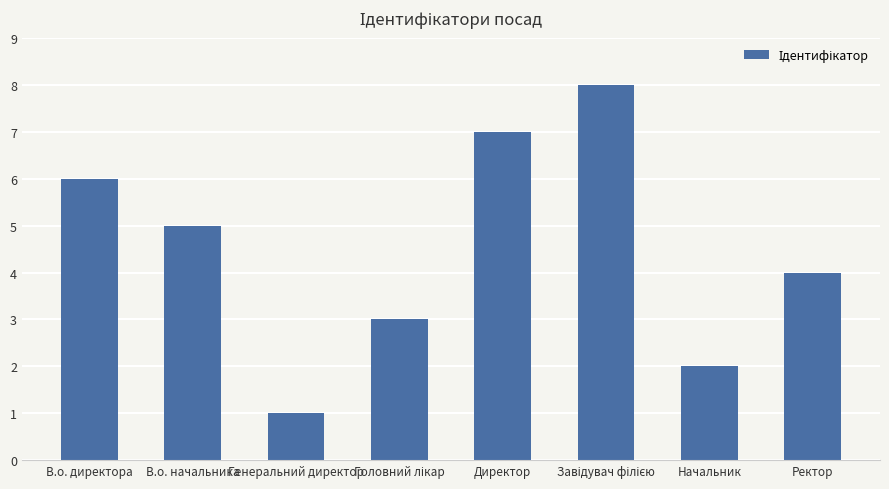

What is the sum of all values?

36